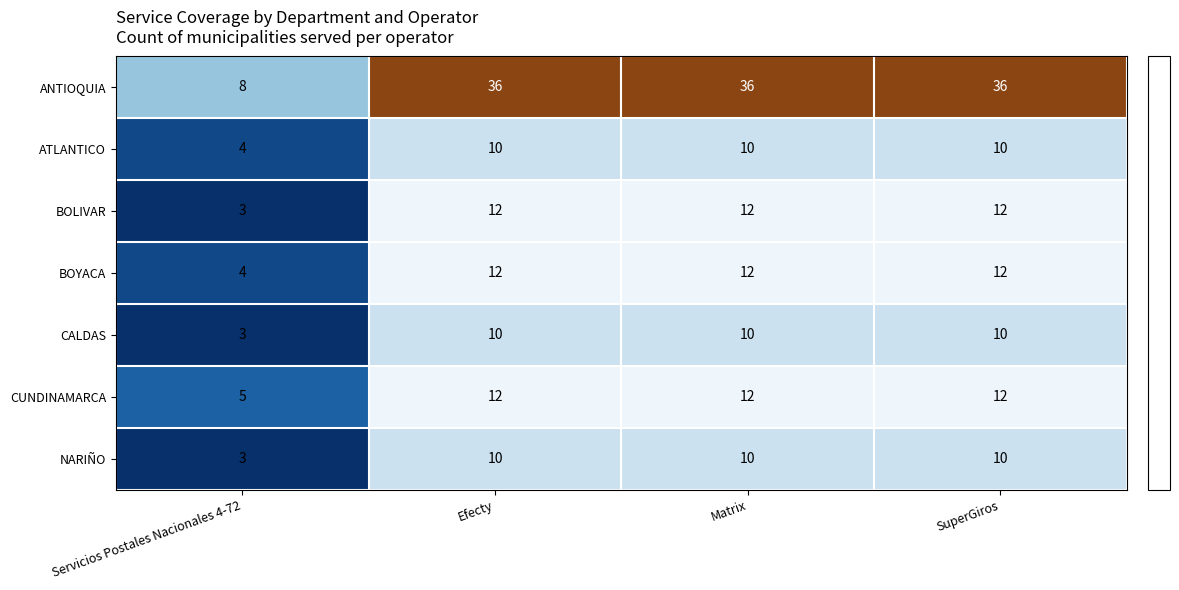

Which series has the largest total across all categories?

ANTIOQUIA